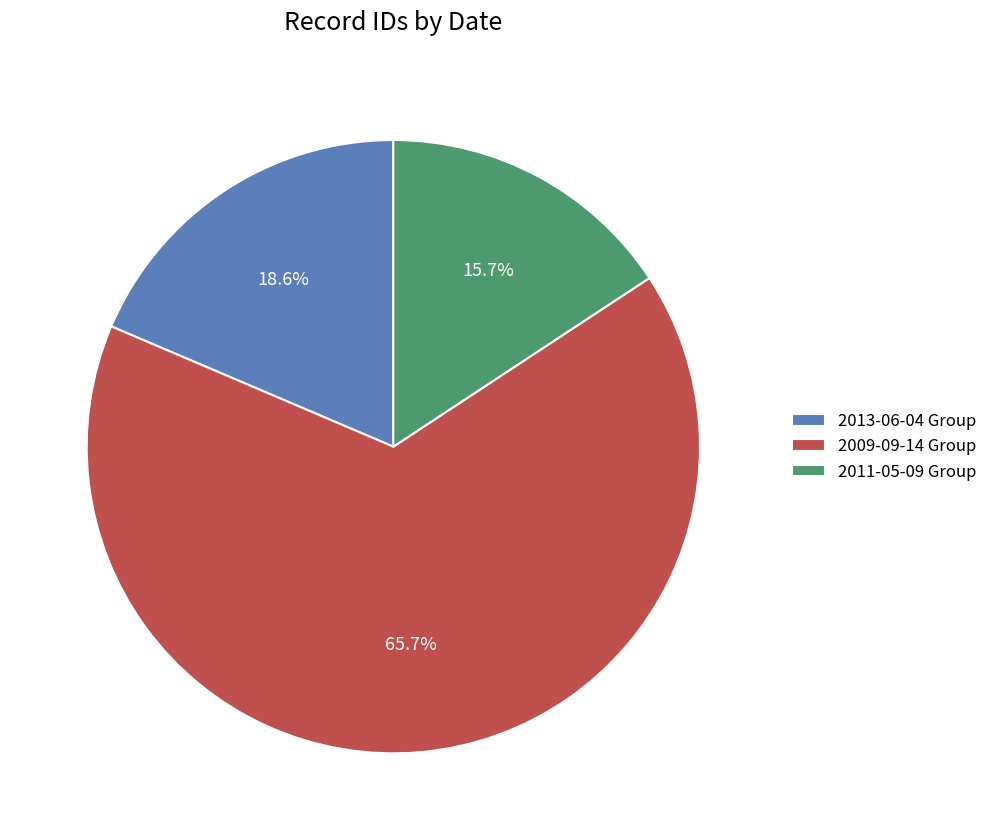

What is the ratio of the value at 2011-05-09 Group to the value at 2013-06-04 Group?

0.8